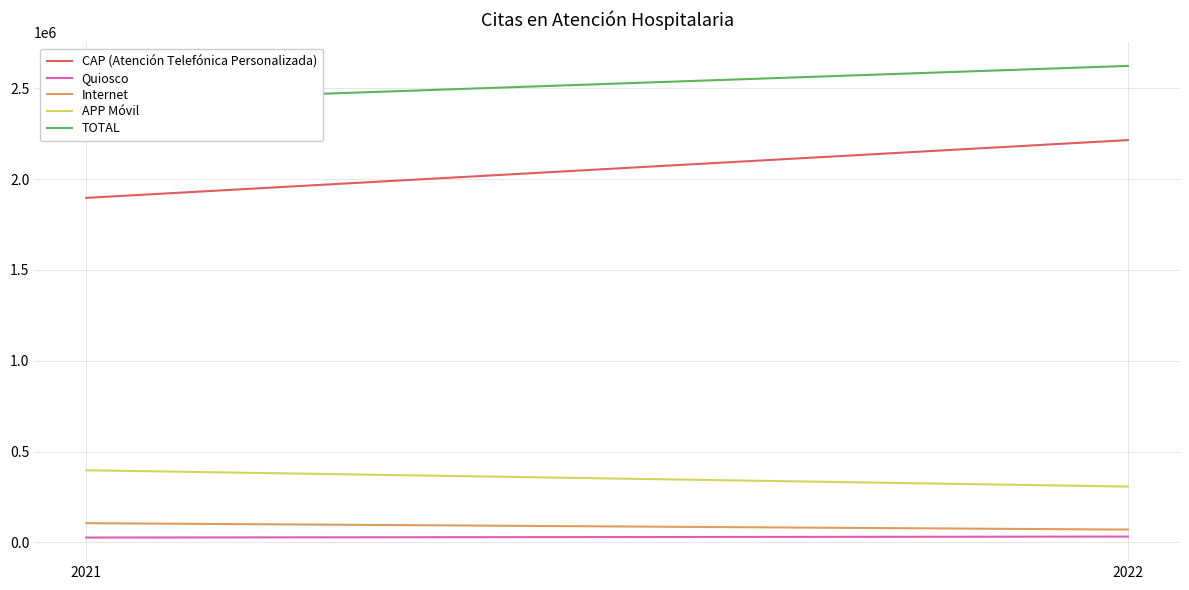

The value of TOTAL at 2022 is 2623688. True or false?

True